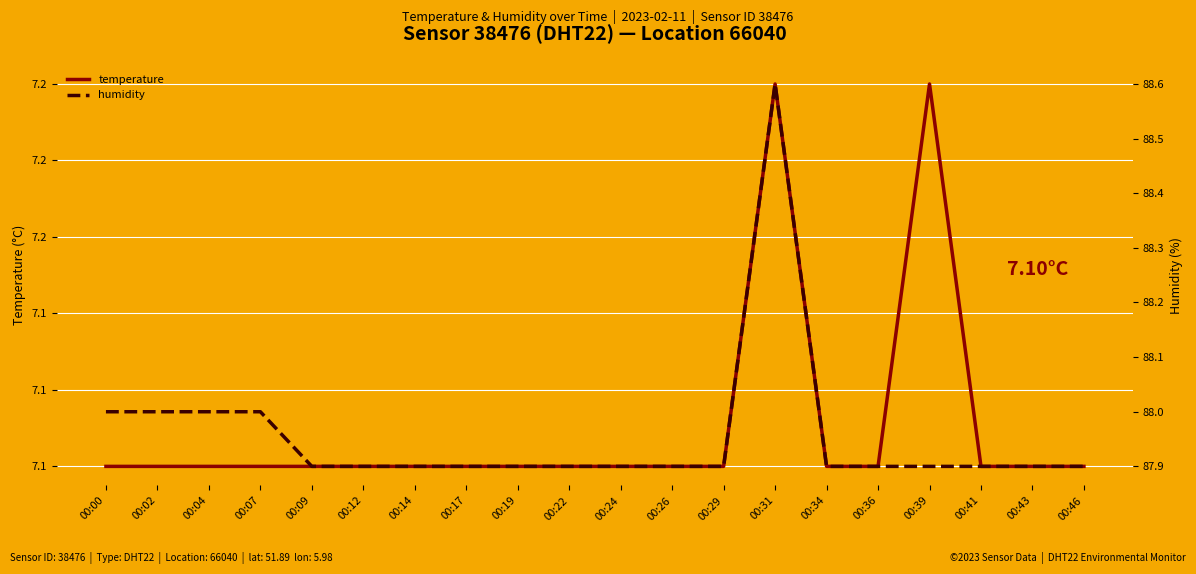

Between 00:34 and 00:12, which is larger?

00:34